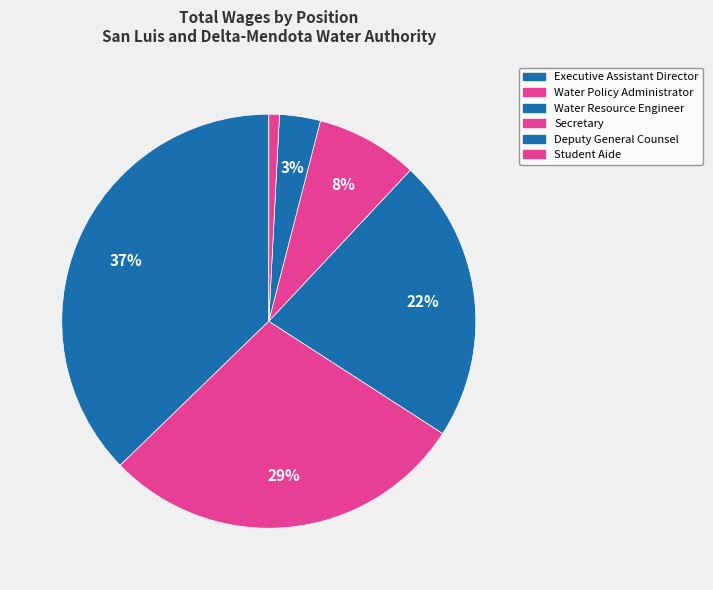

Count the number of slices in the pie.

6